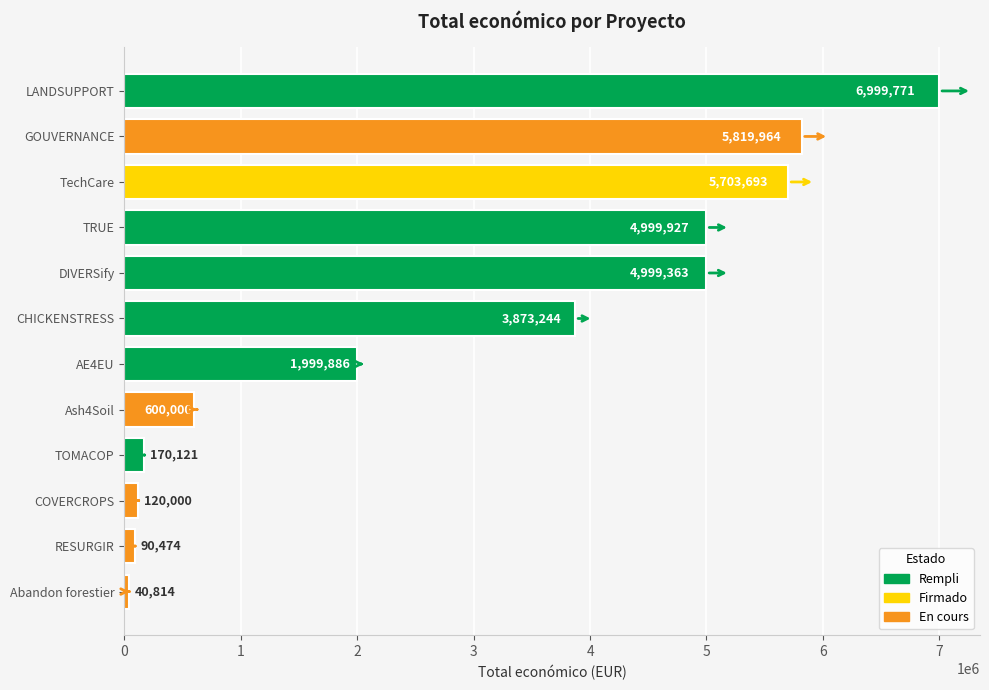

Is it true that the value at COVERCROPS is 120000?

True